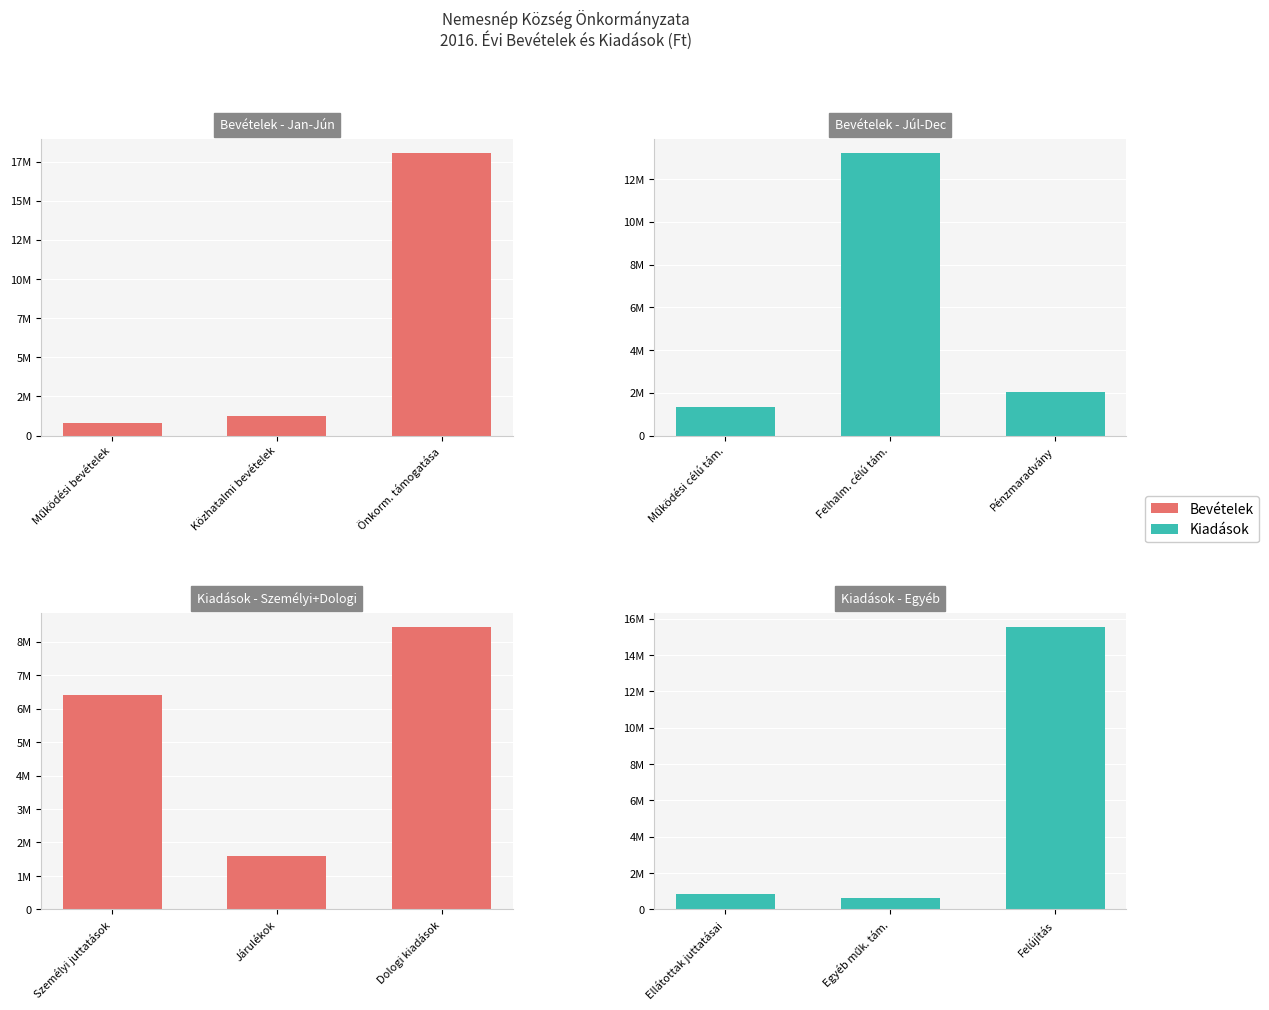

What position from the right is 10?

2